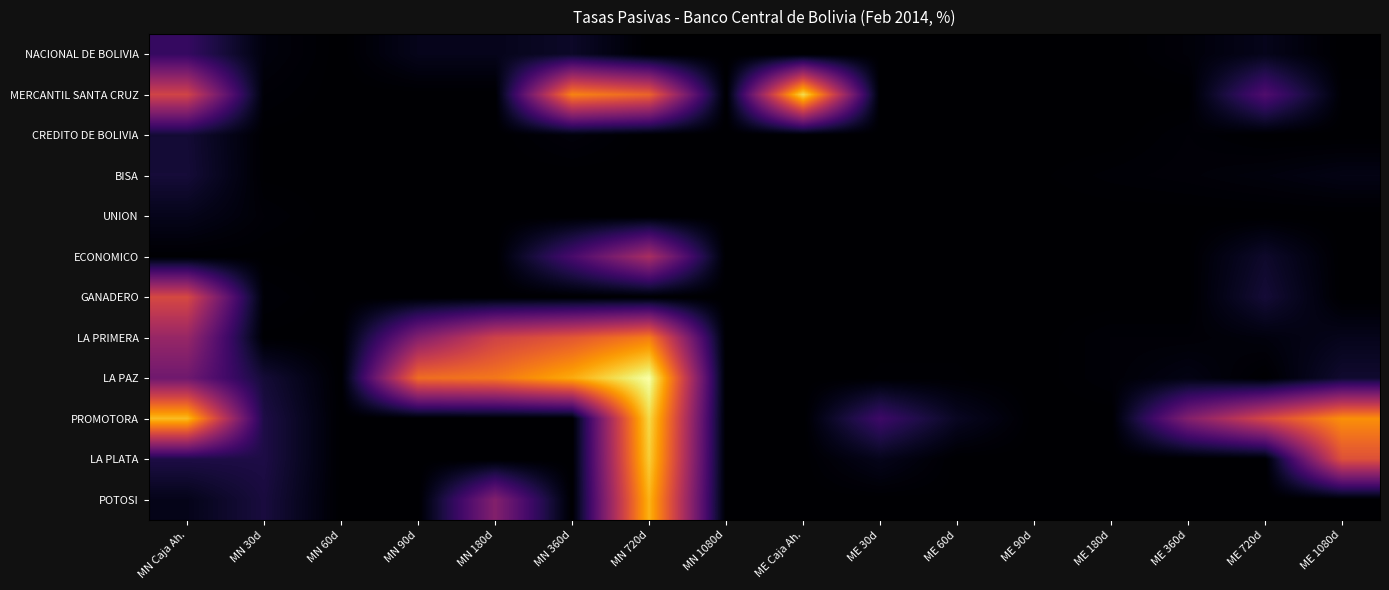

Which category has the lowest value across all series?

MN 60d